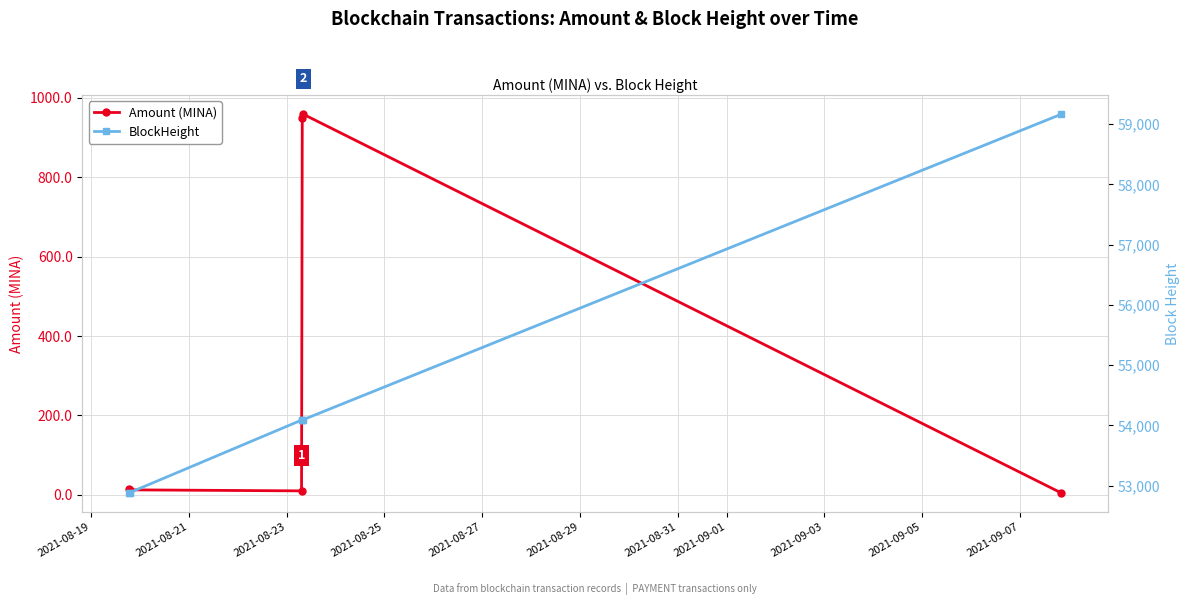

Which series has the largest total across all categories?

BlockHeight